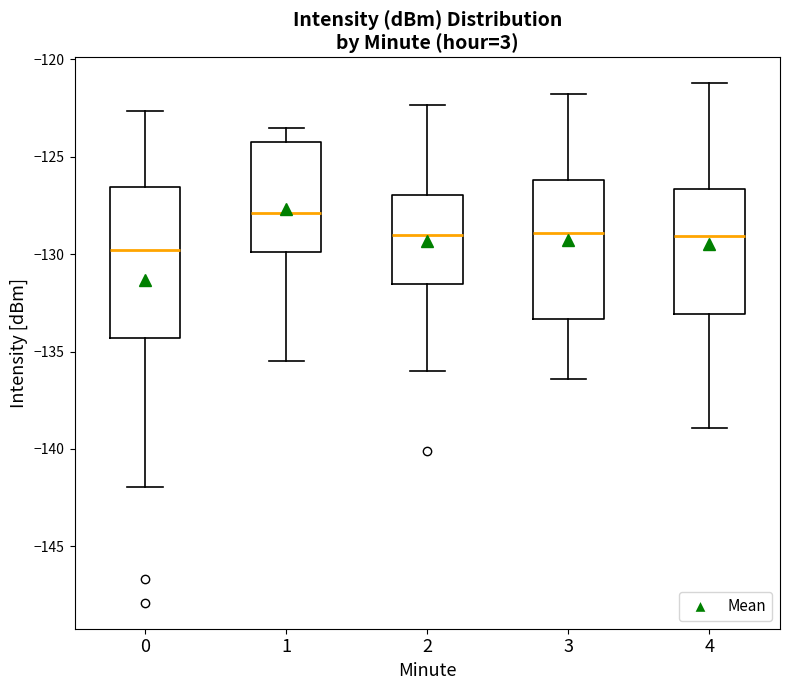

Reading left to right, transcribe this box plot: for each box, give where its median line is, the range the box spans, and where its two whiskers end, as read against the y-axis. The values are not printed on the chart, so give them approximately, as read against the axis.

0: median -130.0, box -134.5 to -126.5, whiskers -142.0 to -122.5
1: median -128.0, box -130.0 to -124.5, whiskers -135.5 to -123.5
2: median -129.0, box -131.5 to -127.0, whiskers -136.0 to -122.5
3: median -129.0, box -133.5 to -126.0, whiskers -136.5 to -122.0
4: median -129.0, box -133.0 to -126.5, whiskers -139.0 to -121.0